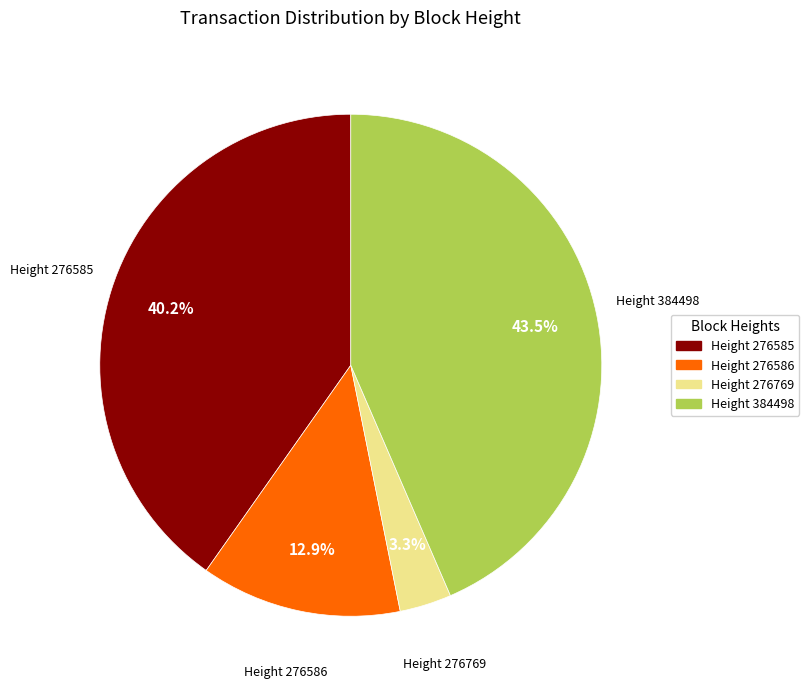

Does any single category account for the majority?

No